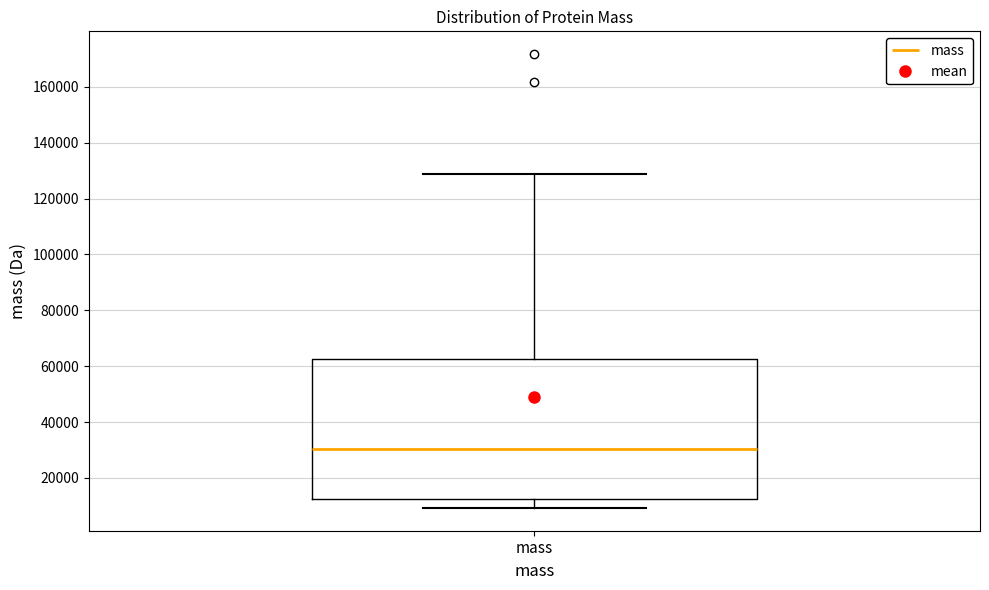

Read this box plot against the y-axis: the position of the median line, the range covered by the box, and the ends of both whiskers. The values are not printed on the chart, so give them approximately, as read against the axis.

median 30000, box 12000 to 62000, whiskers 10000 to 128000